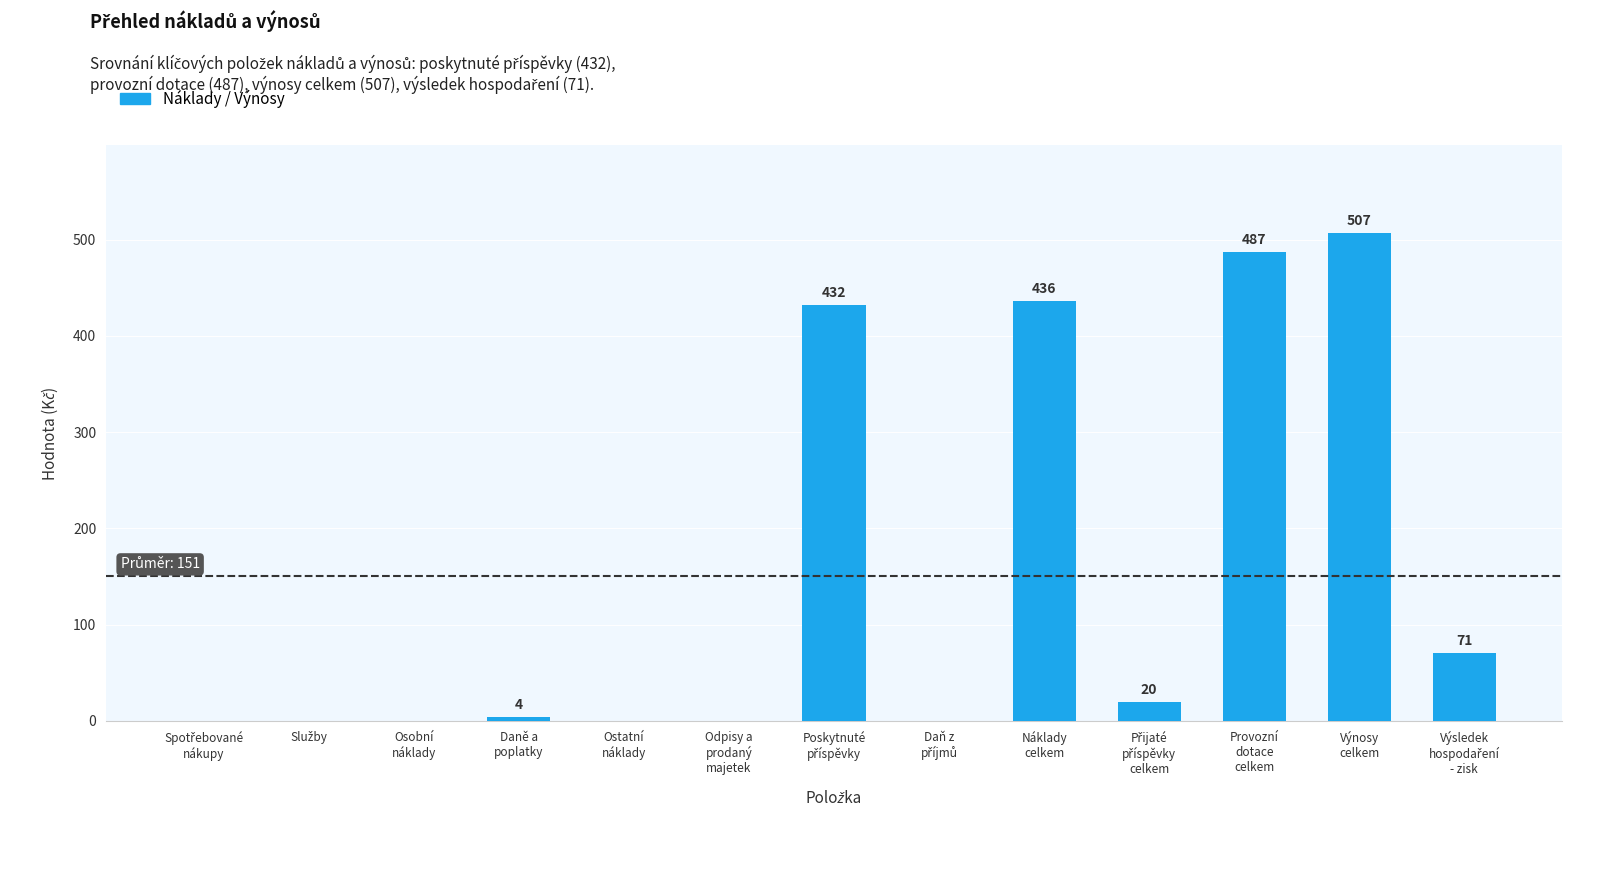

What is the greatest value displayed?

507